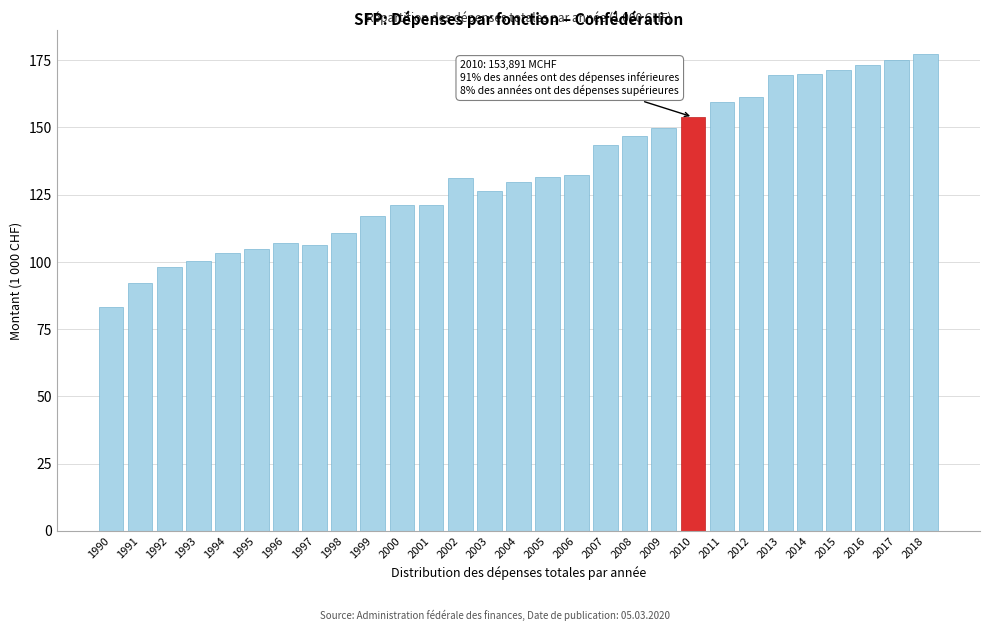

What is the ratio of the value at 2013 to the value at 1995?

1.6